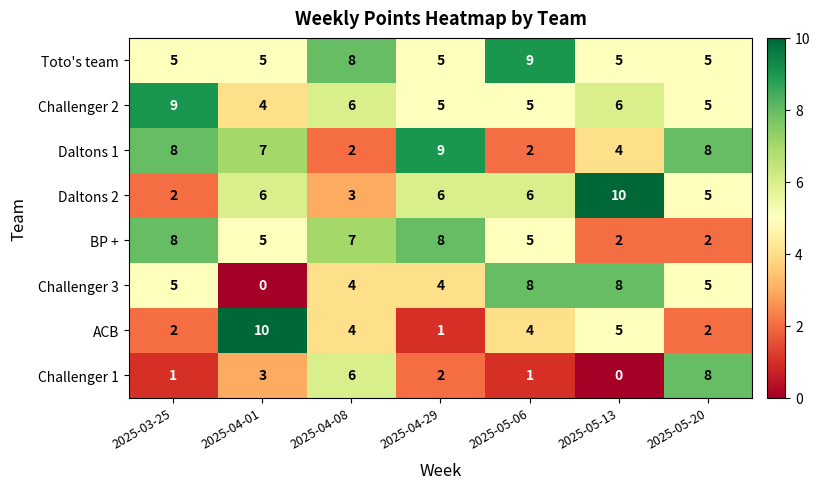

Where is Daltons 1 nearest to the value 5?

2025-05-13